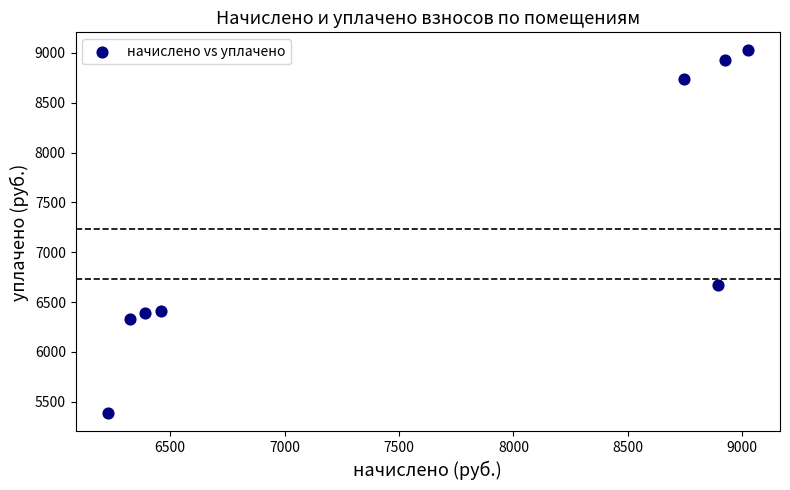

What is the average X value?

7623.8